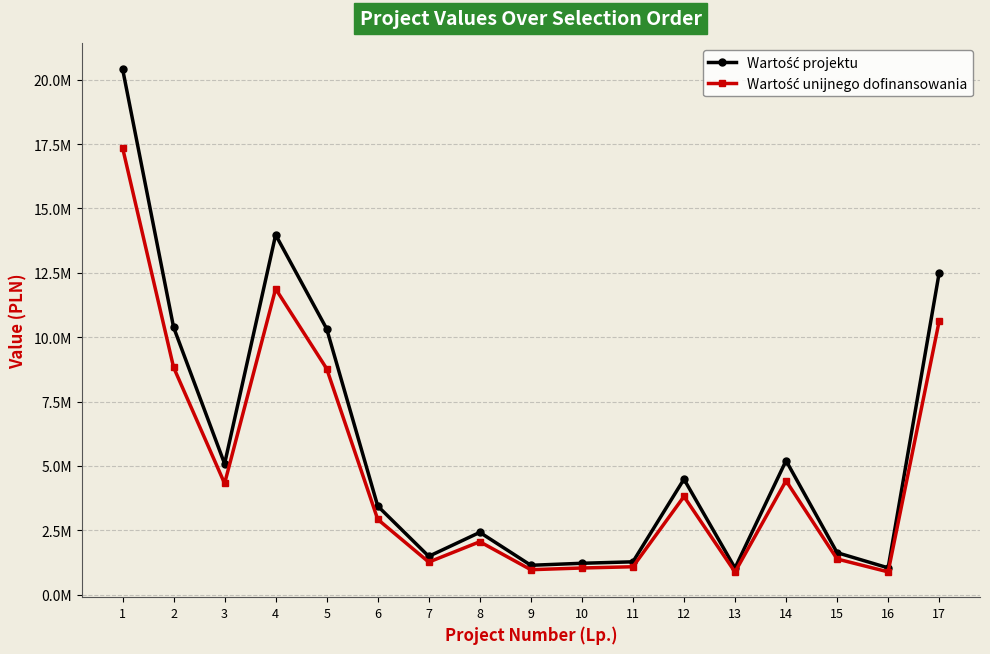

Between 8 and 4, which is larger?

4